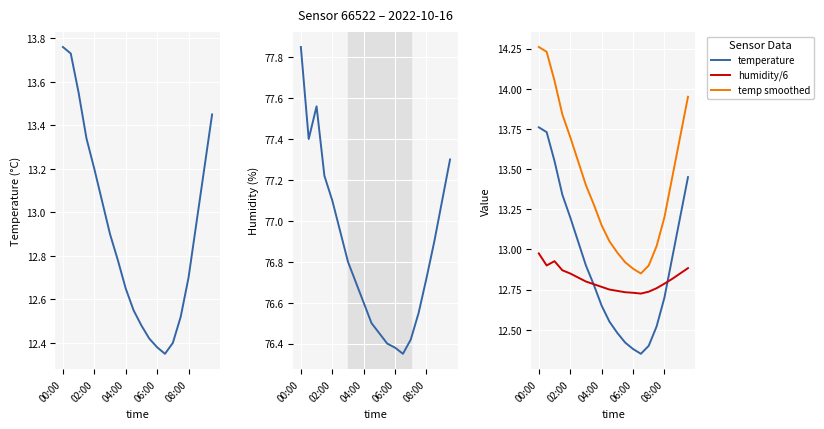

What is the sum of the temperature values at 8 and 02:00?

26.4